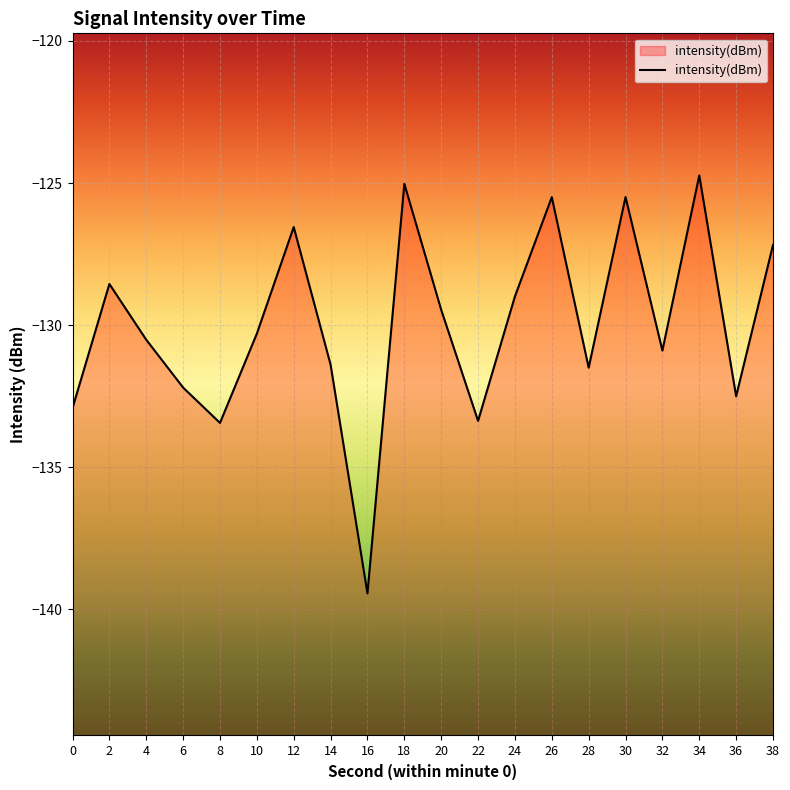

Which label corresponds to the smallest value in the chart?

16